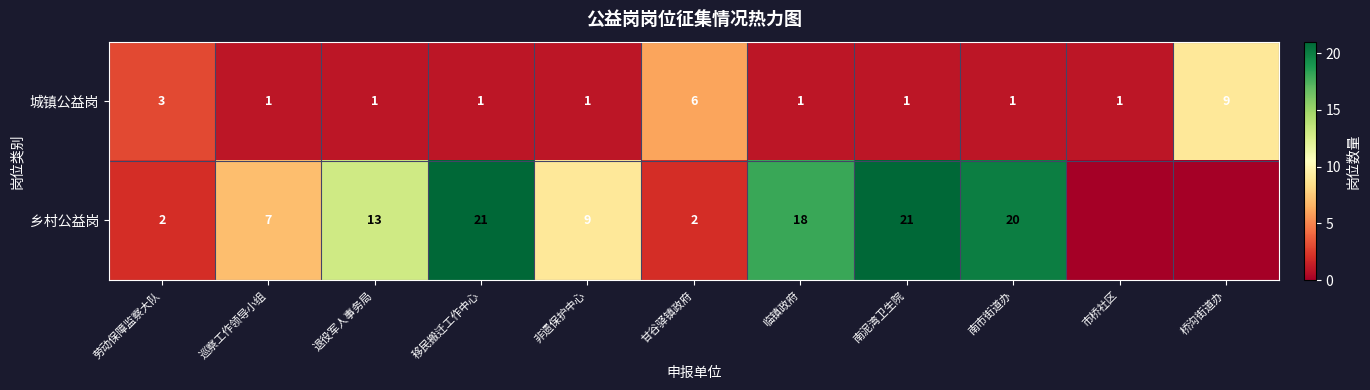

Count the number of categories in the chart.

11